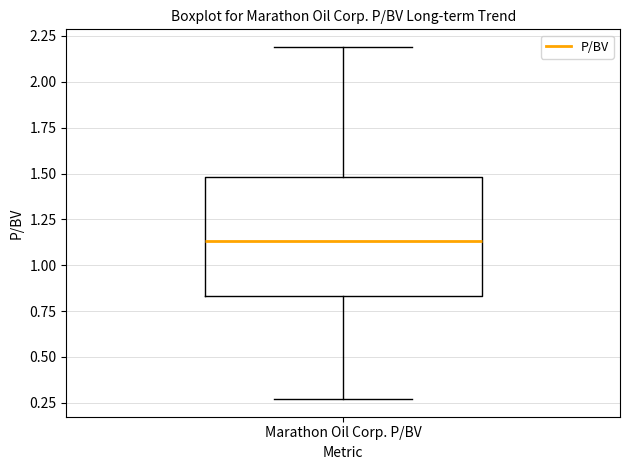

Where does the lower whisker of the box for Marathon Oil Corp. P/BV end on the y-axis? The values are not printed on the chart, so give them approximately, as read against the axis.

0.25